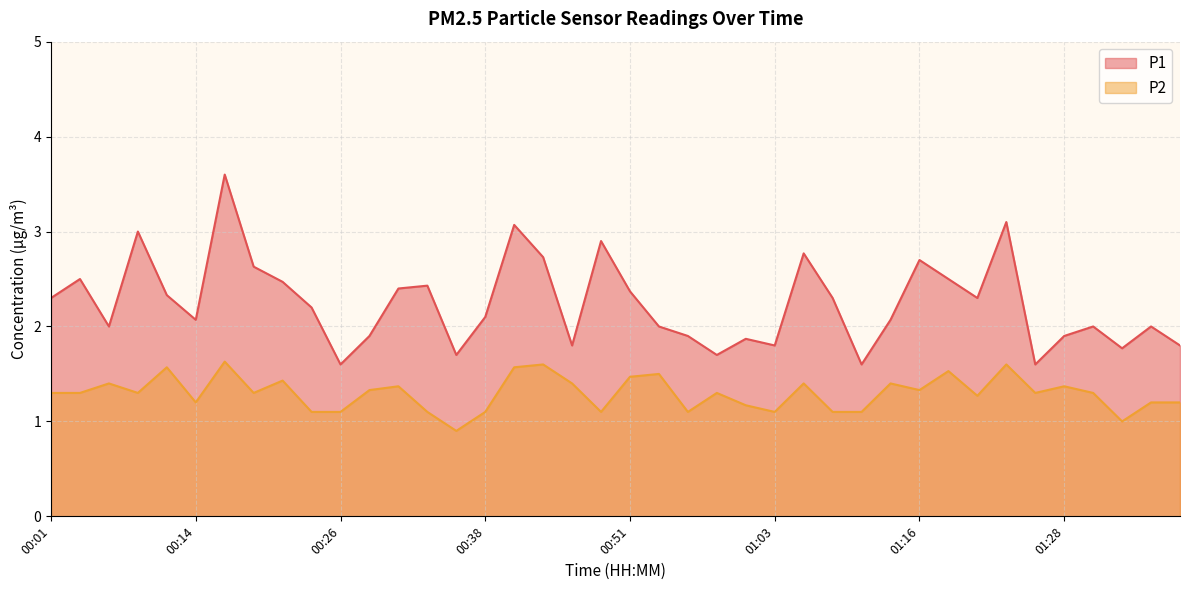

At how many categories does at least one series exceed 1?

40